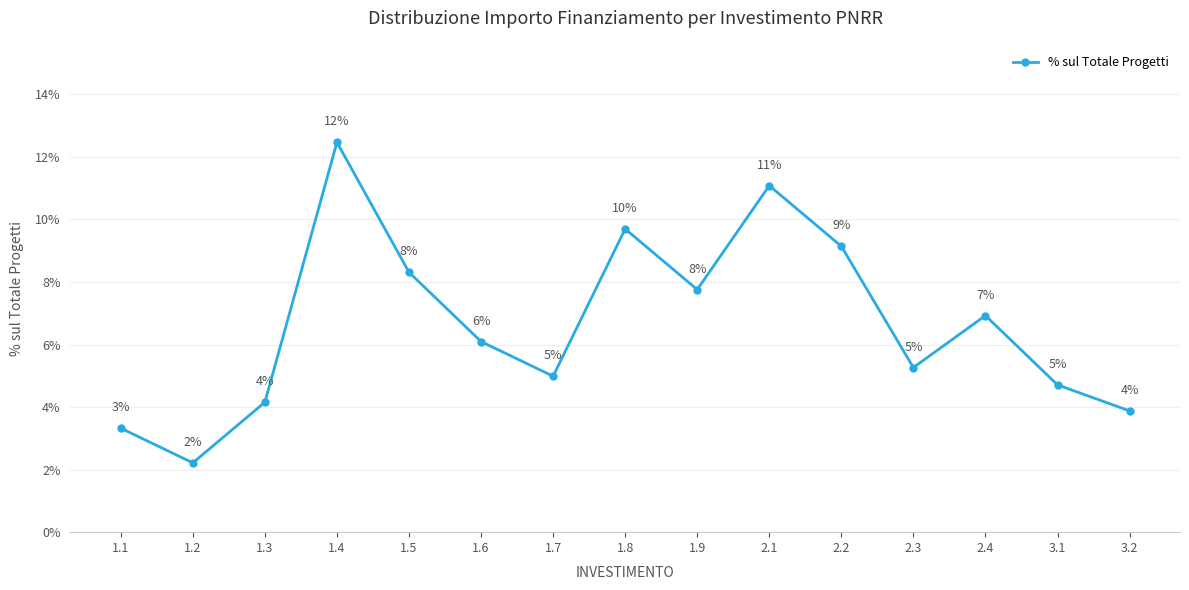

Is this an area chart (filled region under the line)?

No